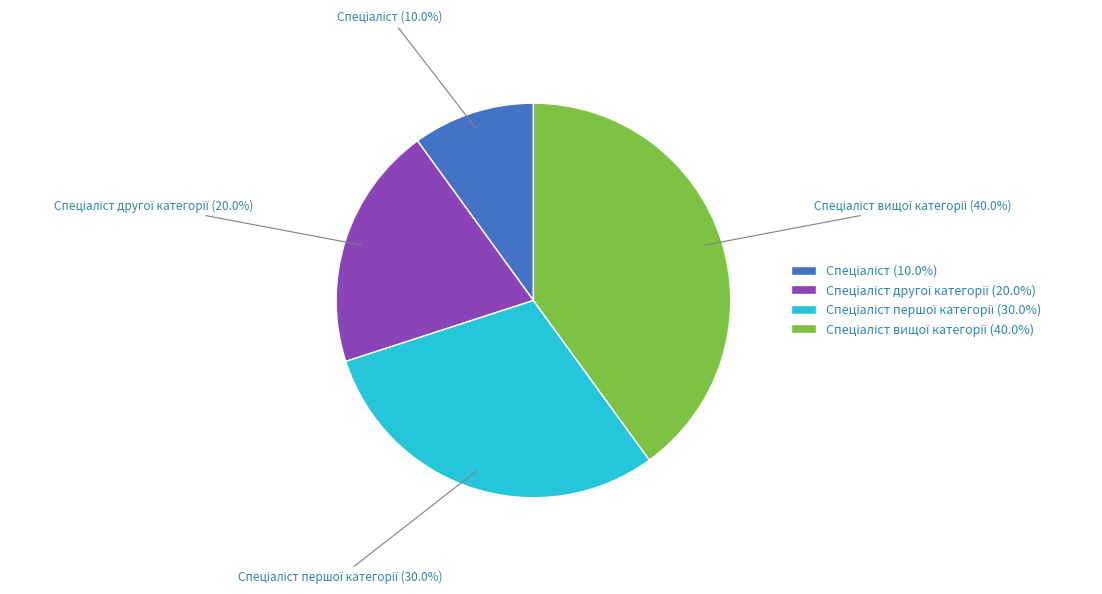

Does any single category account for the majority?

No